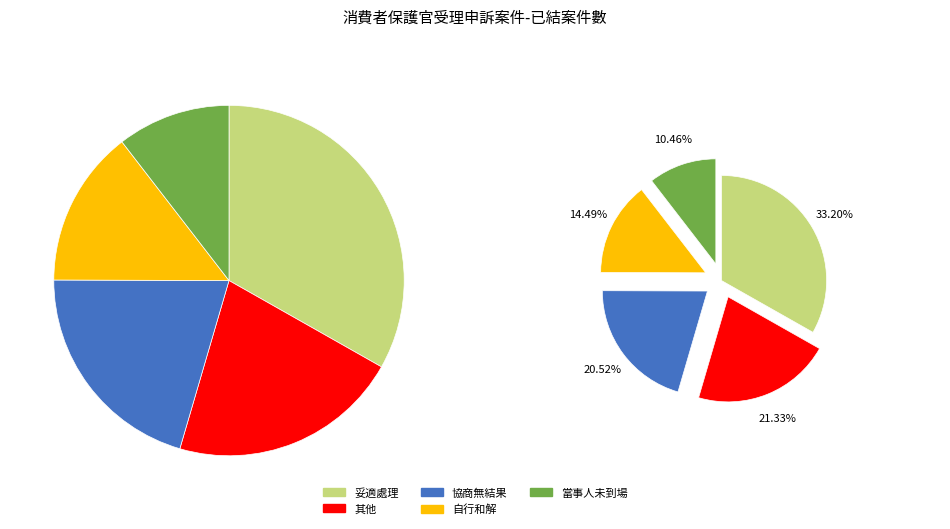

To the nearest percent, what is the difference between the largest and smallest slice percentages?

23%